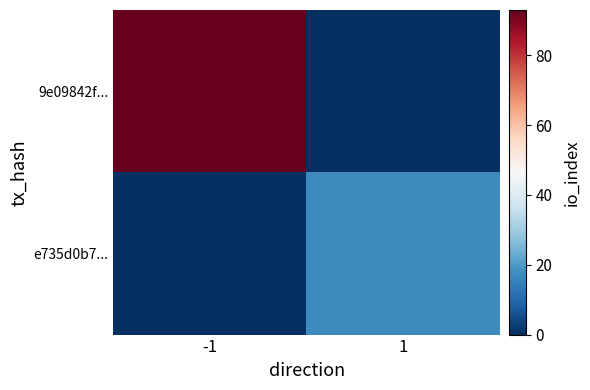

At which category is the sum across all series the highest?

-1